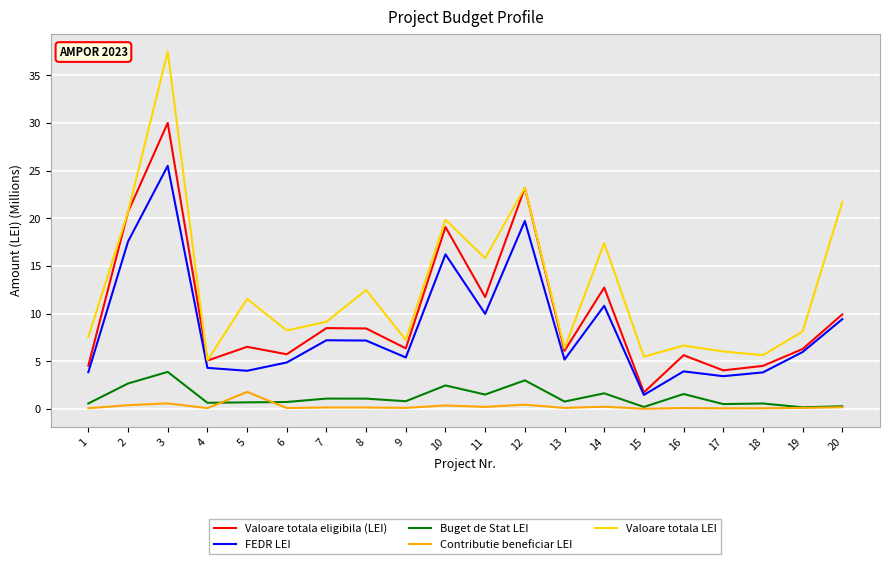

True or false: Valoare totala LEI and Contributie beneficiar LEI cross at least once.

False